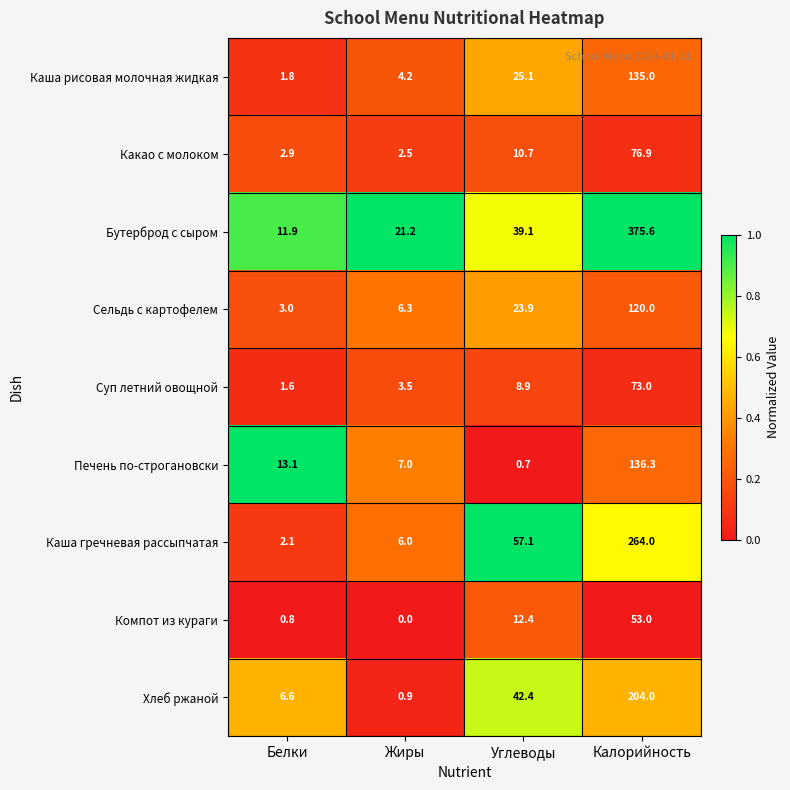

Which series has the widest spread of values?

Бутерброд с сыром